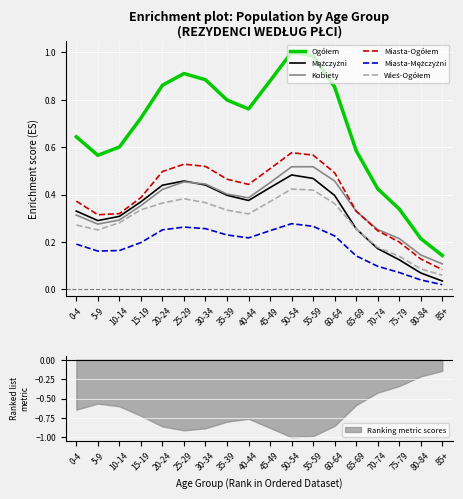

In Wieś-Ogółem, how many points are lower than both neighbors (excluding endpoints)?

2